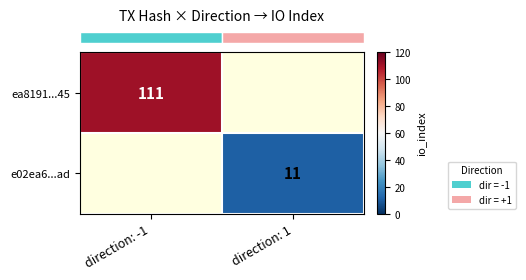

Which label corresponds to the smallest value in the chart?

direction: 1